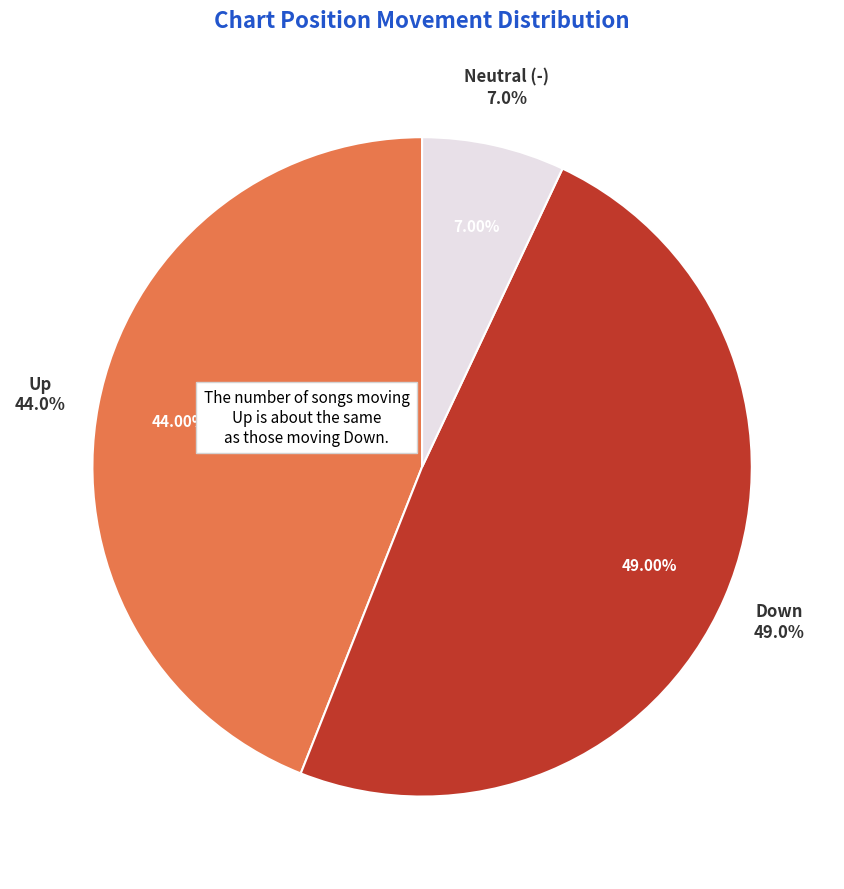

The - slice represents 7% of the pie. True or false?

True